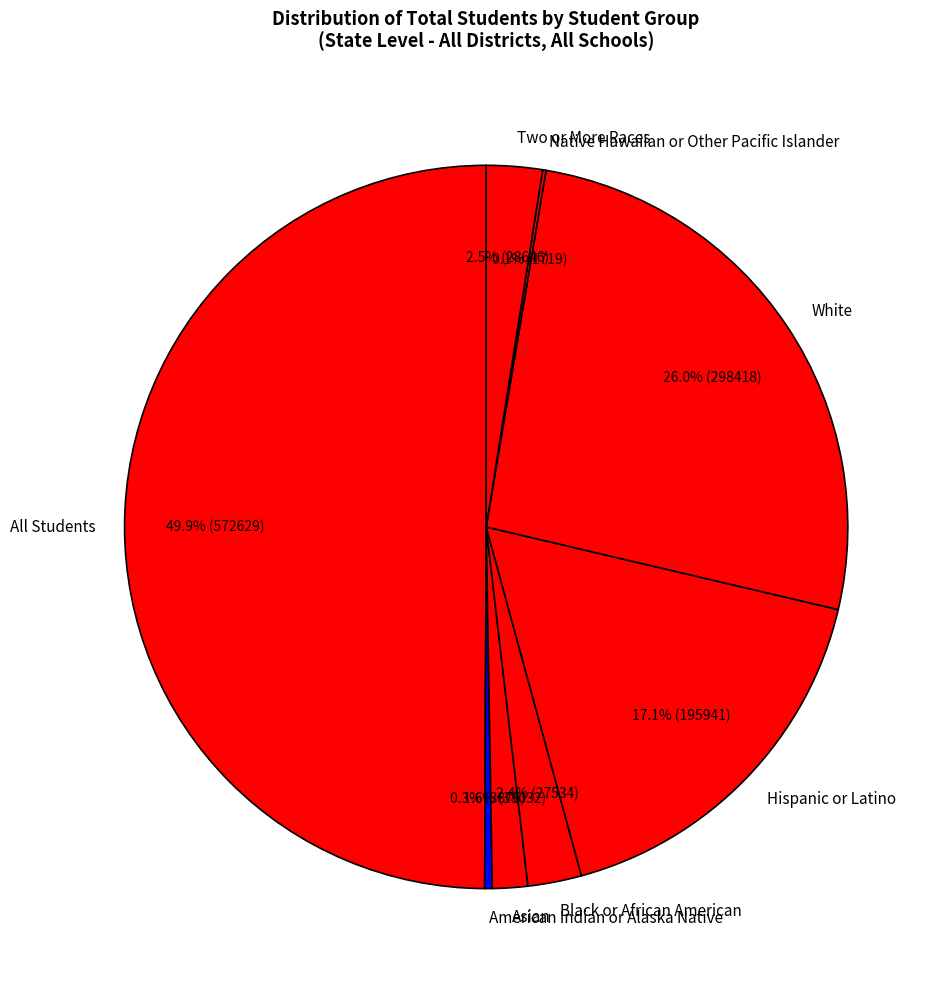

Is Asian the majority of the pie?

No